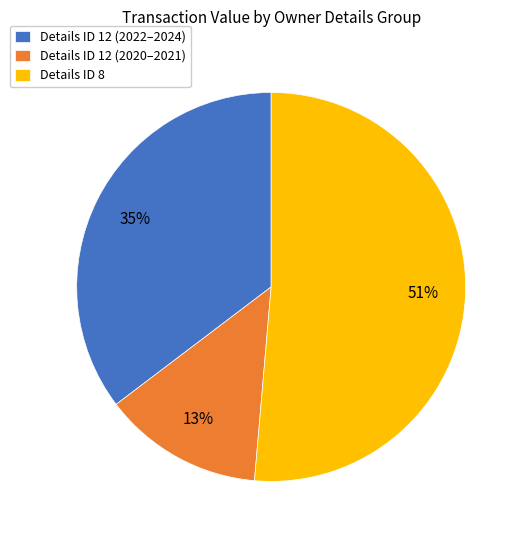

How many slices are in this pie chart?

3